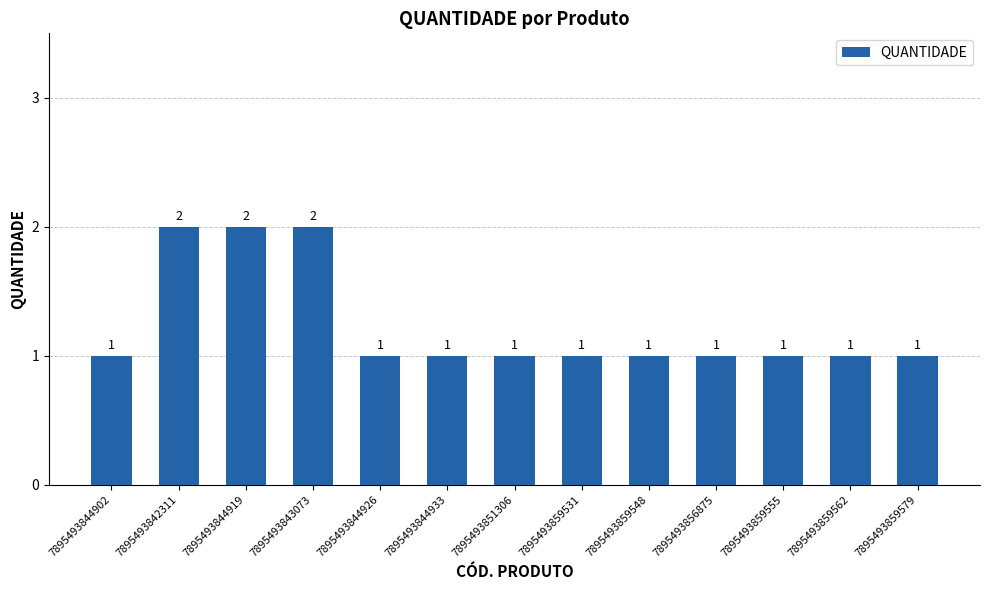

Are the bars grouped side by side (vs. stacked)?

No